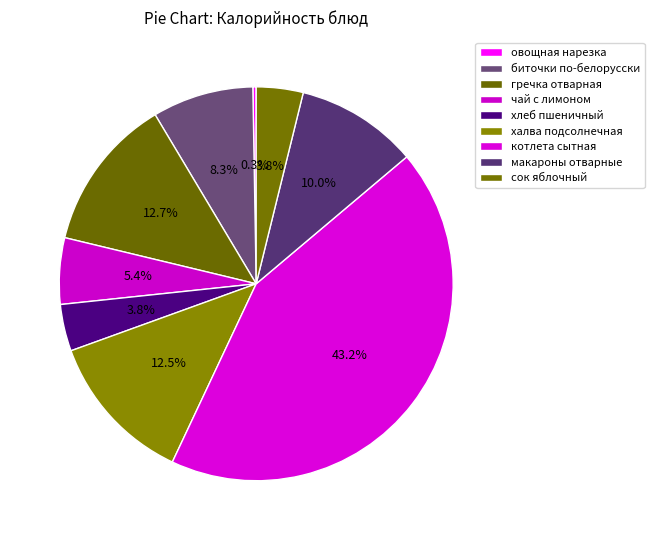

What percentage is the котлета сытная slice, to the nearest percent?

43%